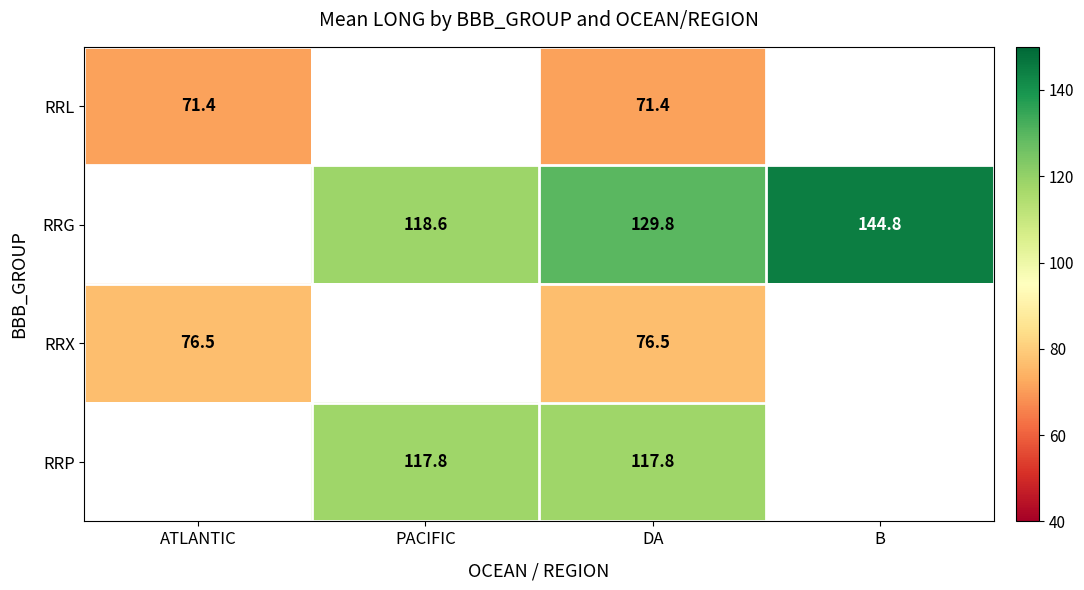

Rank the series at DA from lowest to highest value.

RRL, RRX, RRP, RRG